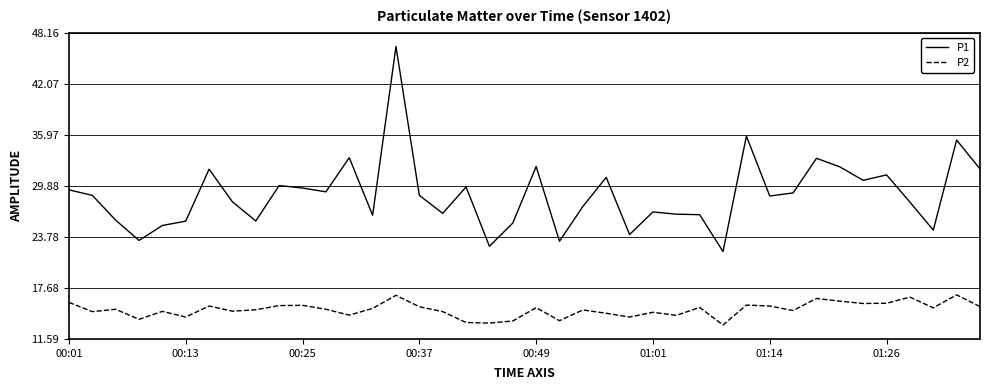

True or false: P2 and P1 cross at least once.

False